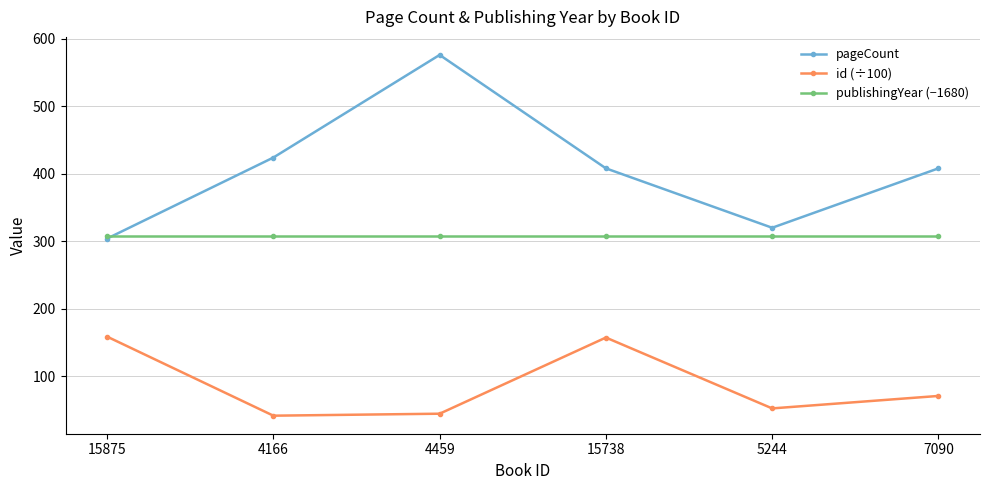

Is the value of id (÷100) at 15738 greater than the value of pageCount at 7090?

No